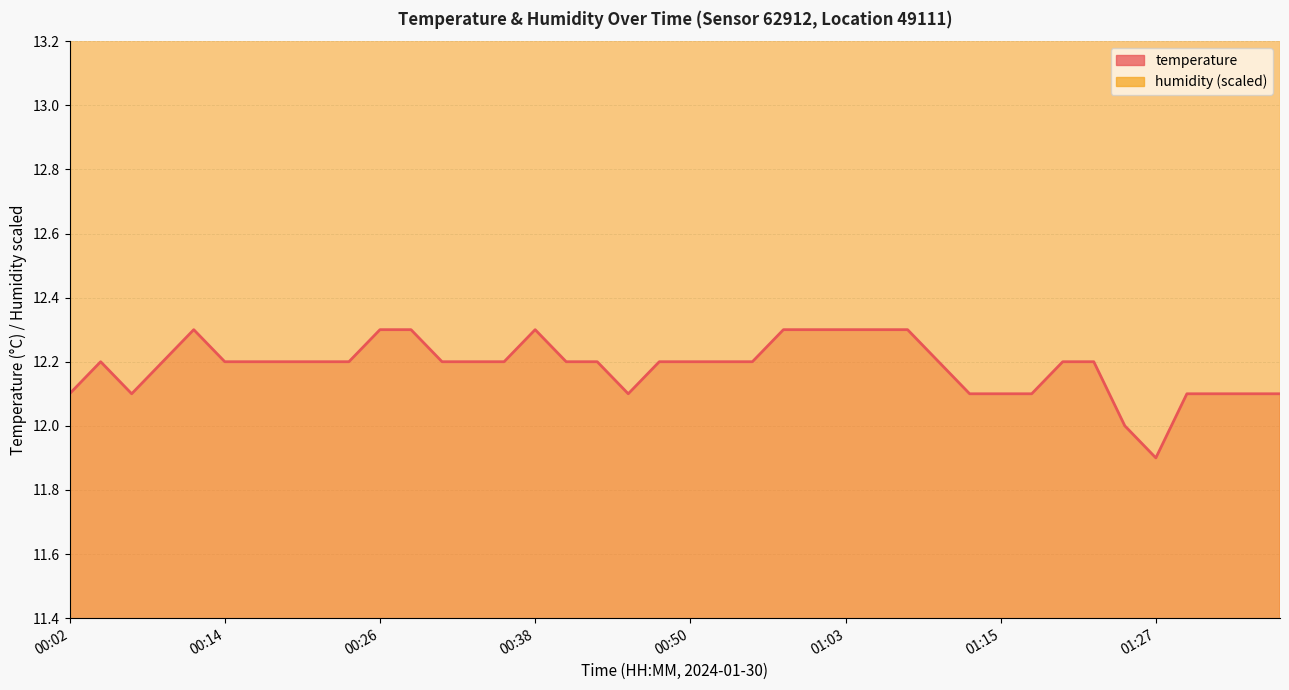

Is it true that the value at 00:58 is 12.3?

True